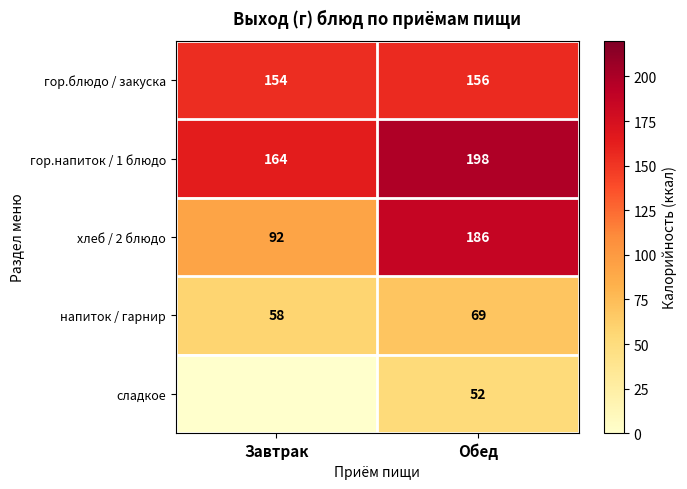

The value of гор.напиток / 1 блюдо at Обед is 198. True or false?

True